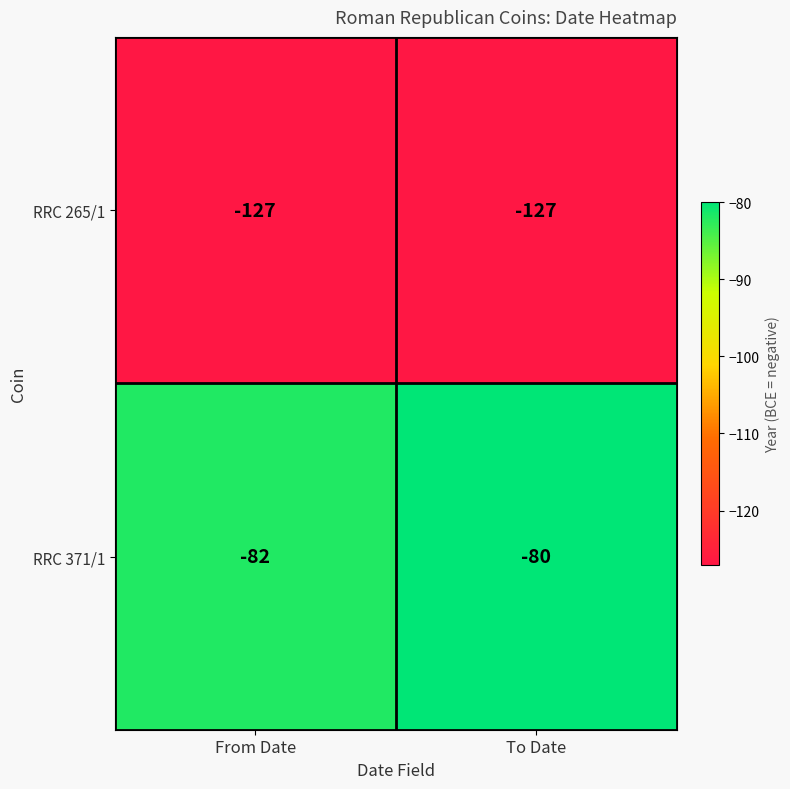

The value of RRC 371/1 at To Date is -106. True or false?

False